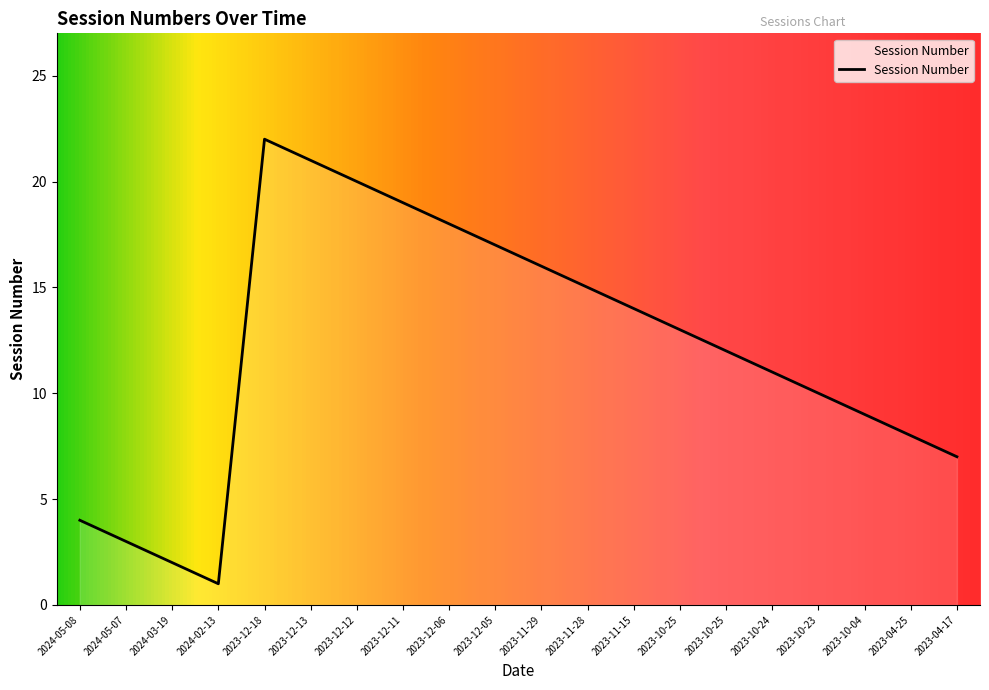

How many lines are shown in the chart?

1